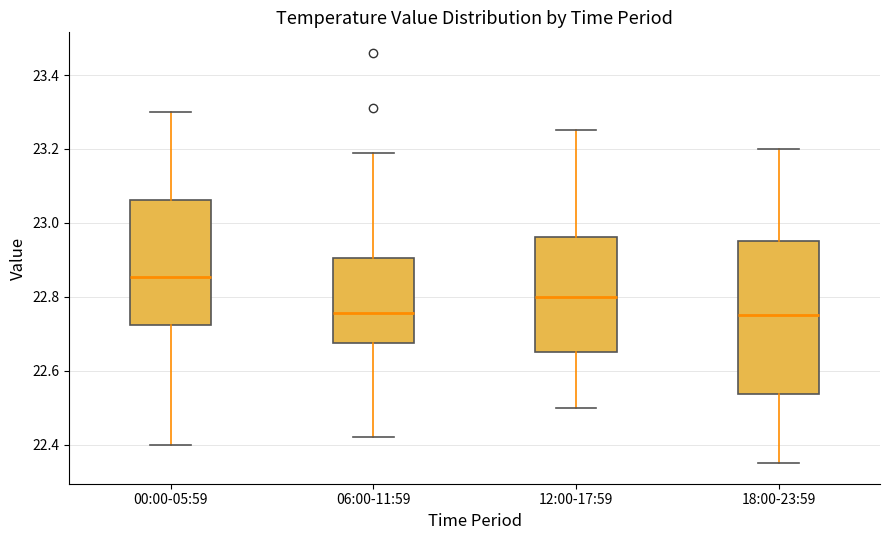

Which box is the tallest, from its lower edge to its upper edge?

18:00-23:59